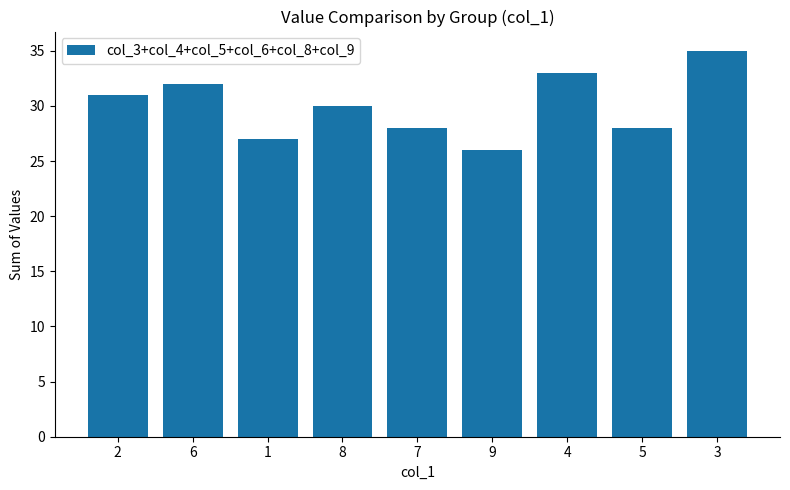

How many bars are there in total?

9